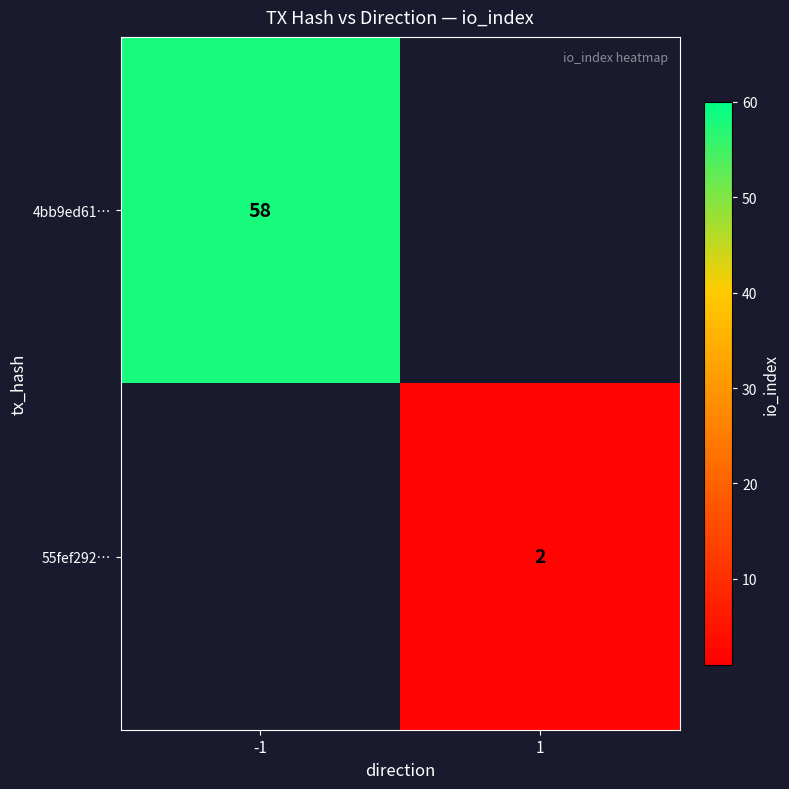

True or false: 55fef292… has a value of 3 at 1.

False